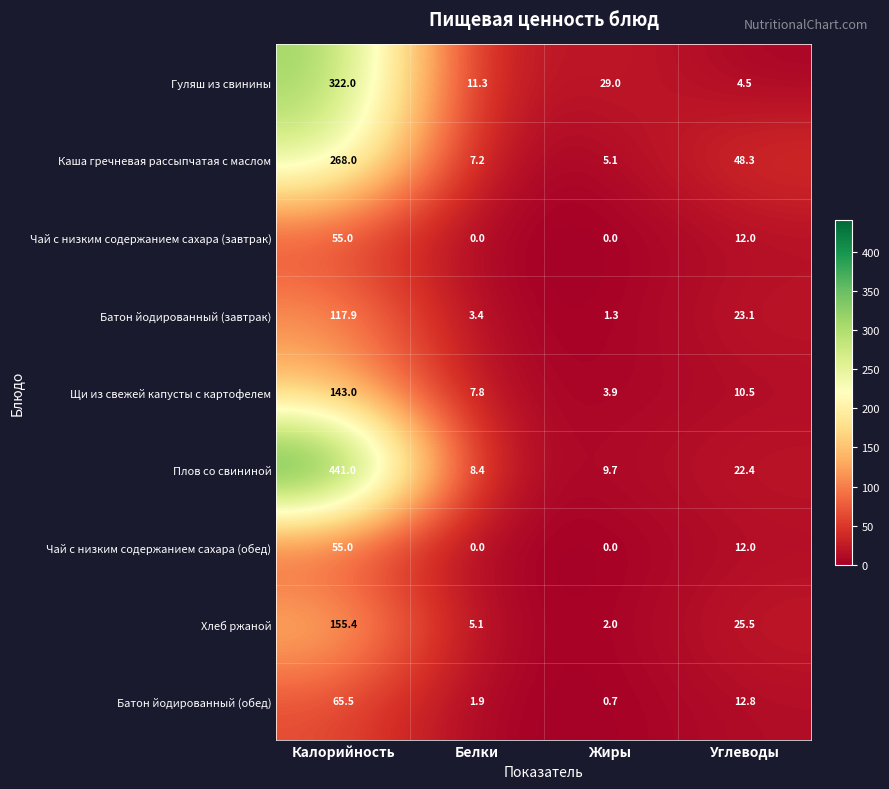

What is the spread (max minus min) of values at Жиры?

29.0